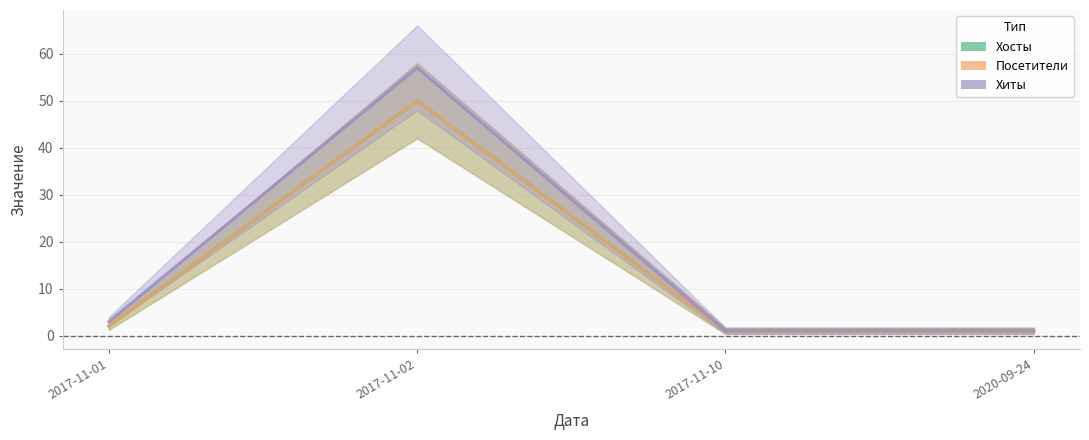

In Хиты, how many points are higher than both neighbors (excluding endpoints)?

1